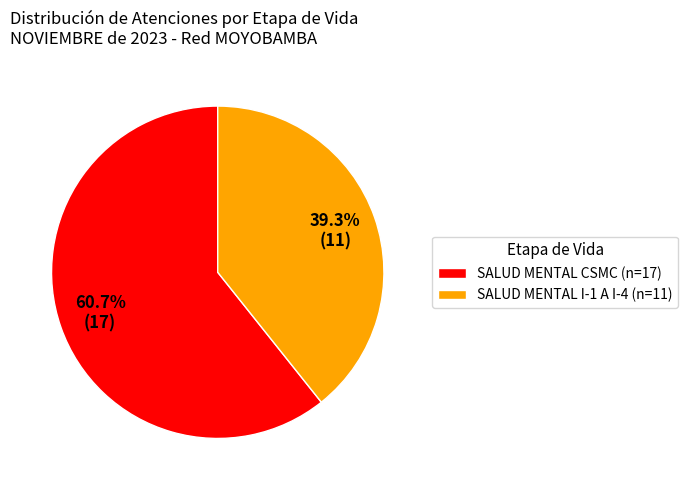

Which category has the biggest portion of the pie?

SALUD MENTAL CSMC